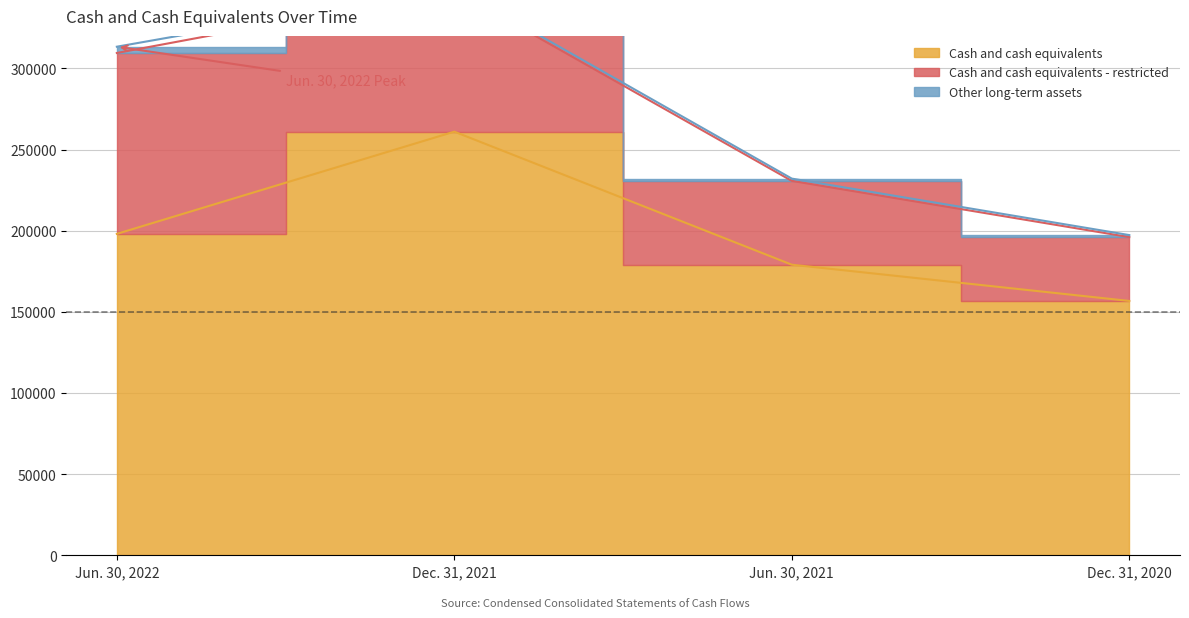

Where does the Jun. 30, 2021 series first go above 51637?

Cash and cash equivalents